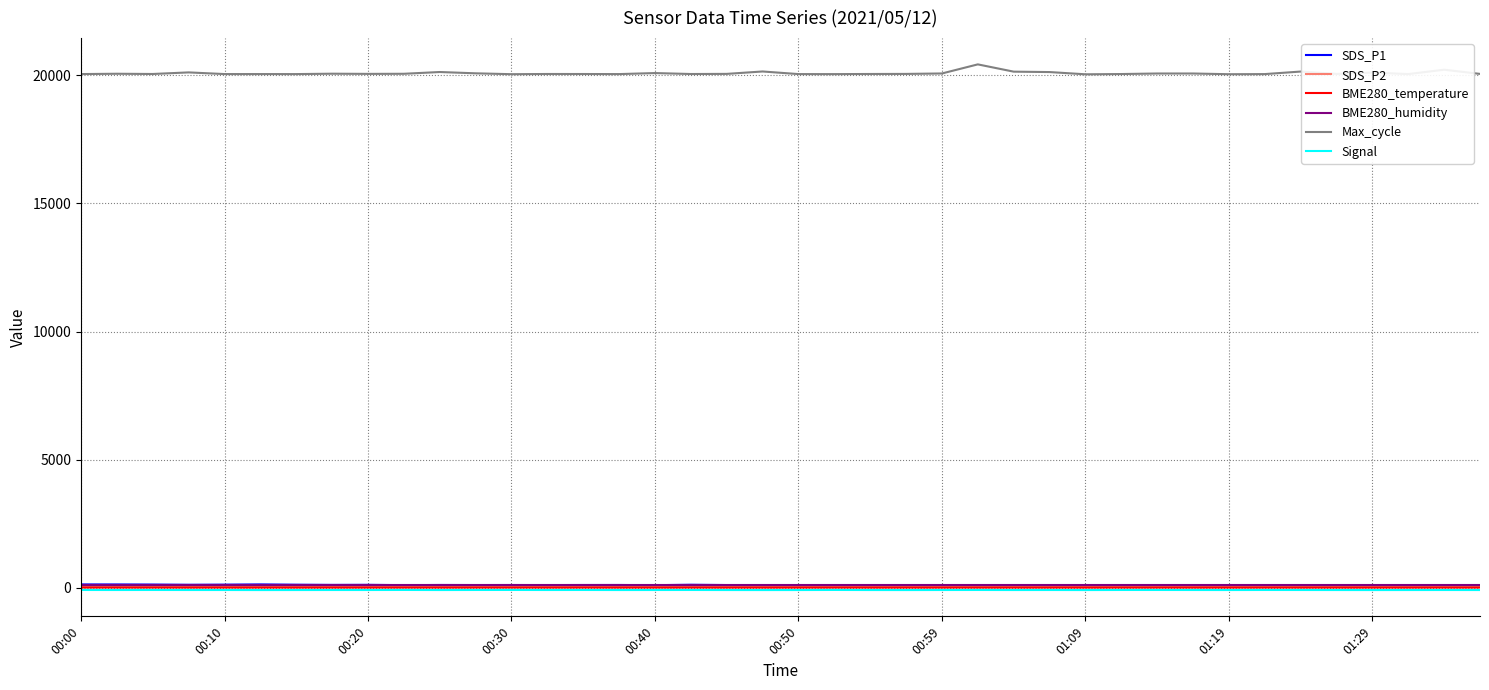

What is the average value of the Max_cycle series?

20078.8